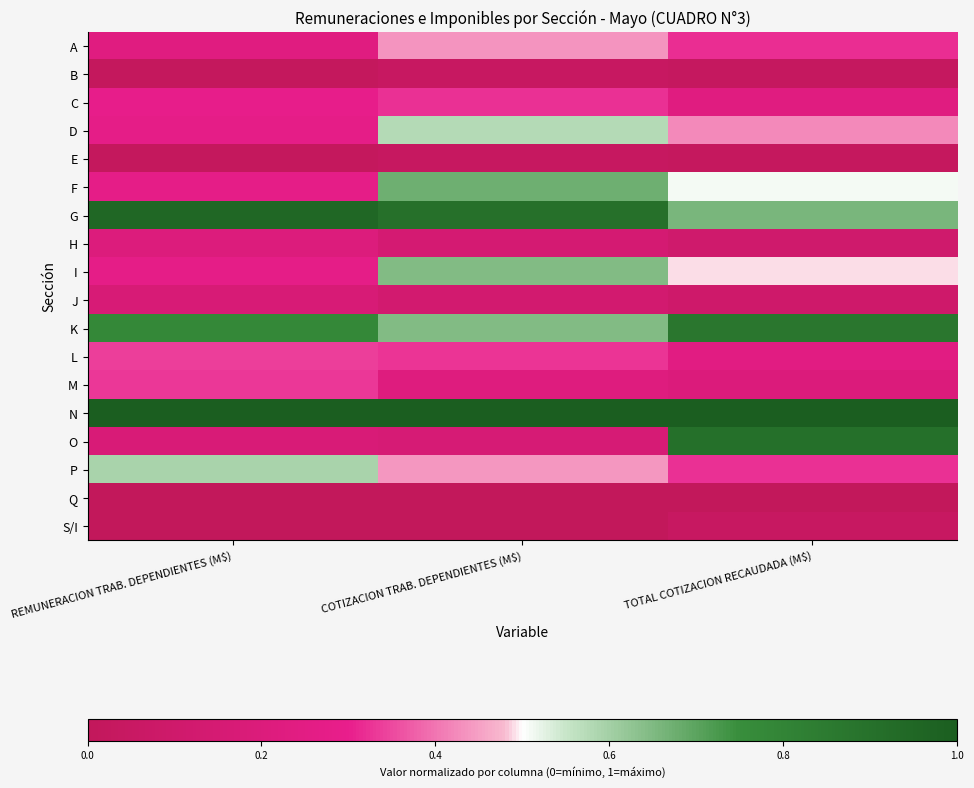

Reading left to right, what are all the values shown in this chart?

A: REMUNERACION TRAB. DEPENDIENTES (M$)=0.2	COTIZACION TRAB. DEPENDIENTES (M$)=0.4	TOTAL COTIZACION RECAUDADA (M$)=0.3
B: REMUNERACION TRAB. DEPENDIENTES (M$)=0.0	COTIZACION TRAB. DEPENDIENTES (M$)=0.0	TOTAL COTIZACION RECAUDADA (M$)=0.0
C: REMUNERACION TRAB. DEPENDIENTES (M$)=0.3	COTIZACION TRAB. DEPENDIENTES (M$)=0.3	TOTAL COTIZACION RECAUDADA (M$)=0.2
D: REMUNERACION TRAB. DEPENDIENTES (M$)=0.3	COTIZACION TRAB. DEPENDIENTES (M$)=0.6	TOTAL COTIZACION RECAUDADA (M$)=0.4
E: REMUNERACION TRAB. DEPENDIENTES (M$)=0.0	COTIZACION TRAB. DEPENDIENTES (M$)=0.0	TOTAL COTIZACION RECAUDADA (M$)=0.0
F: REMUNERACION TRAB. DEPENDIENTES (M$)=0.3	COTIZACION TRAB. DEPENDIENTES (M$)=0.7	TOTAL COTIZACION RECAUDADA (M$)=0.5
G: REMUNERACION TRAB. DEPENDIENTES (M$)=0.9	COTIZACION TRAB. DEPENDIENTES (M$)=0.9	TOTAL COTIZACION RECAUDADA (M$)=0.7
H: REMUNERACION TRAB. DEPENDIENTES (M$)=0.2	COTIZACION TRAB. DEPENDIENTES (M$)=0.1	TOTAL COTIZACION RECAUDADA (M$)=0.1
I: REMUNERACION TRAB. DEPENDIENTES (M$)=0.3	COTIZACION TRAB. DEPENDIENTES (M$)=0.6	TOTAL COTIZACION RECAUDADA (M$)=0.5
J: REMUNERACION TRAB. DEPENDIENTES (M$)=0.2	COTIZACION TRAB. DEPENDIENTES (M$)=0.1	TOTAL COTIZACION RECAUDADA (M$)=0.1
K: REMUNERACION TRAB. DEPENDIENTES (M$)=0.8	COTIZACION TRAB. DEPENDIENTES (M$)=0.6	TOTAL COTIZACION RECAUDADA (M$)=0.9
L: REMUNERACION TRAB. DEPENDIENTES (M$)=0.3	COTIZACION TRAB. DEPENDIENTES (M$)=0.3	TOTAL COTIZACION RECAUDADA (M$)=0.2
M: REMUNERACION TRAB. DEPENDIENTES (M$)=0.3	COTIZACION TRAB. DEPENDIENTES (M$)=0.2	TOTAL COTIZACION RECAUDADA (M$)=0.2
N: REMUNERACION TRAB. DEPENDIENTES (M$)=1.0	COTIZACION TRAB. DEPENDIENTES (M$)=1.0	TOTAL COTIZACION RECAUDADA (M$)=1.0
O: REMUNERACION TRAB. DEPENDIENTES (M$)=0.2	COTIZACION TRAB. DEPENDIENTES (M$)=0.2	TOTAL COTIZACION RECAUDADA (M$)=0.9
P: REMUNERACION TRAB. DEPENDIENTES (M$)=0.6	COTIZACION TRAB. DEPENDIENTES (M$)=0.4	TOTAL COTIZACION RECAUDADA (M$)=0.3
Q: REMUNERACION TRAB. DEPENDIENTES (M$)=0.0	COTIZACION TRAB. DEPENDIENTES (M$)=0.0	TOTAL COTIZACION RECAUDADA (M$)=0.0
S/I: REMUNERACION TRAB. DEPENDIENTES (M$)=0.0	COTIZACION TRAB. DEPENDIENTES (M$)=0.0	TOTAL COTIZACION RECAUDADA (M$)=0.0